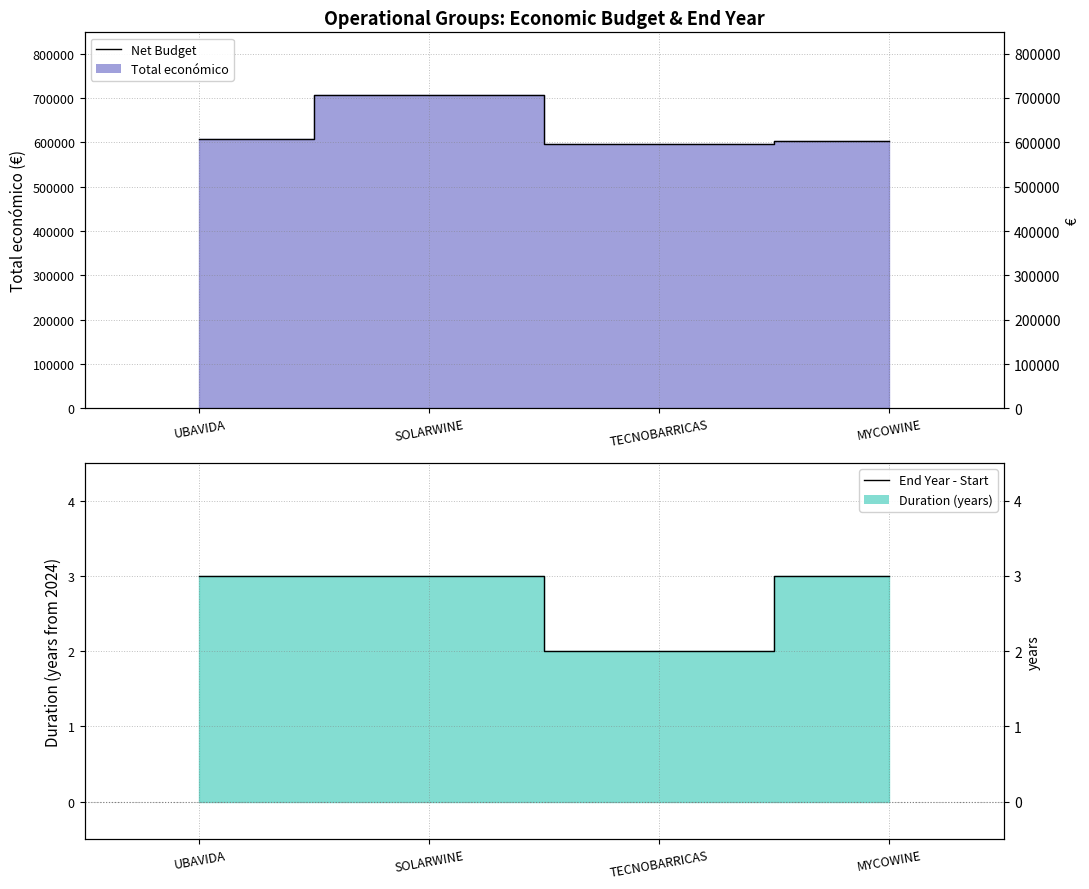

Which has a higher value, SOLARWINE or TECNOBARRICAS?

SOLARWINE